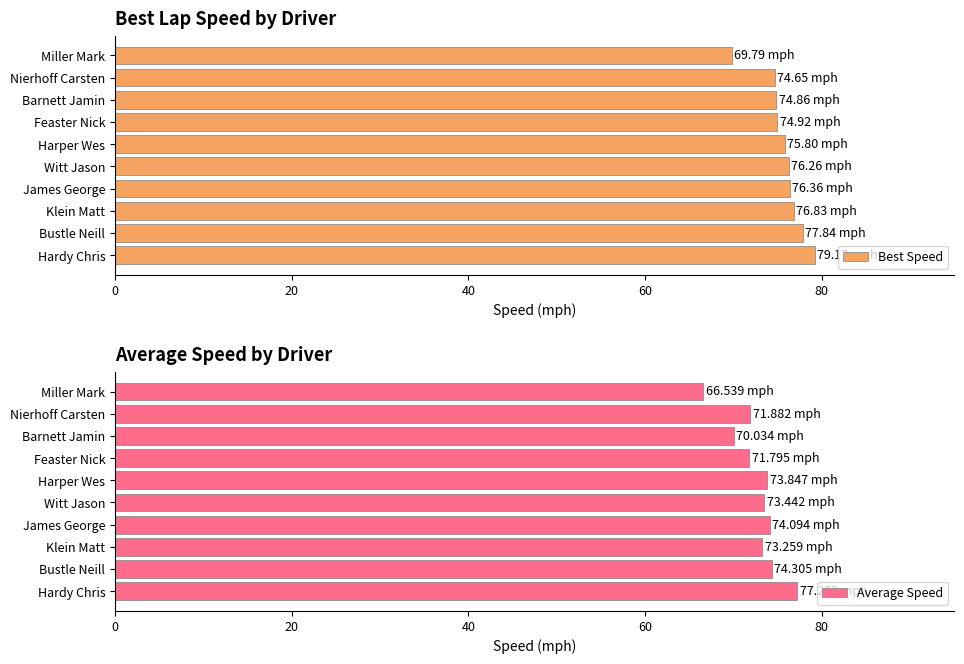

How many data points in Best Speed are less than 76?

5